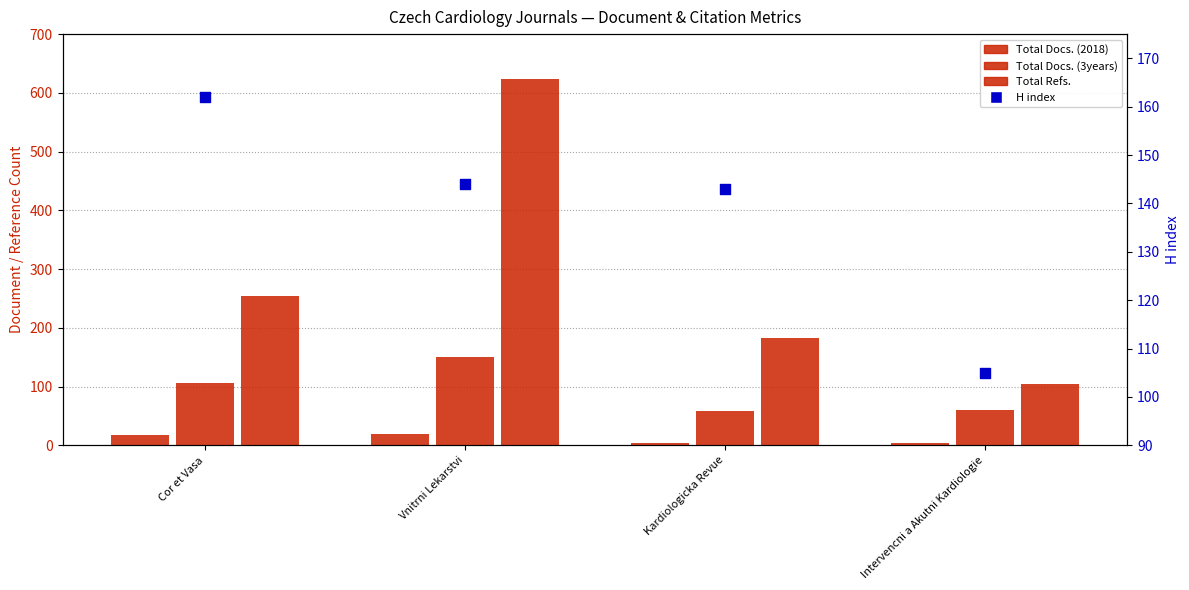

At how many categories does at least one series exceed 31?

4